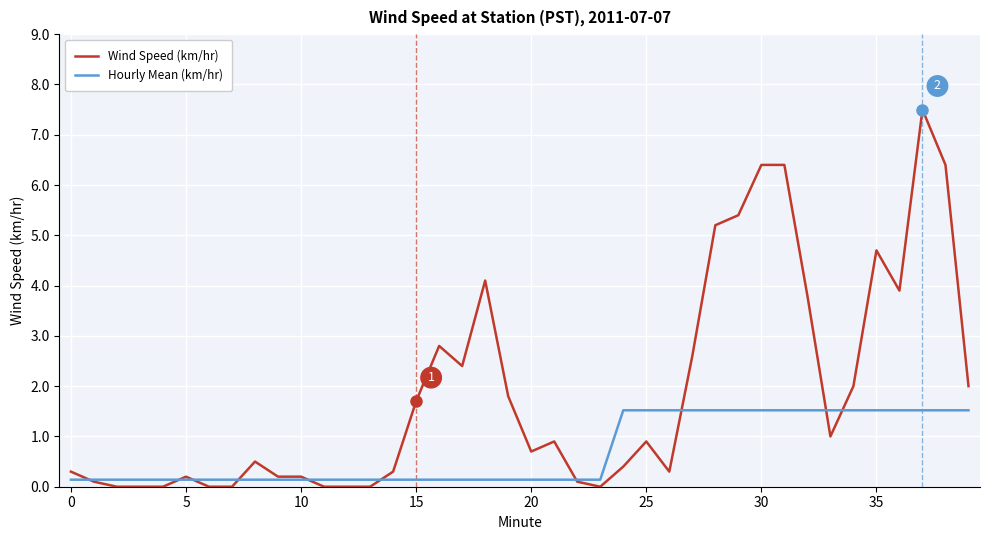

Which series has the largest range (max minus min)?

Wind Speed (km/hr)